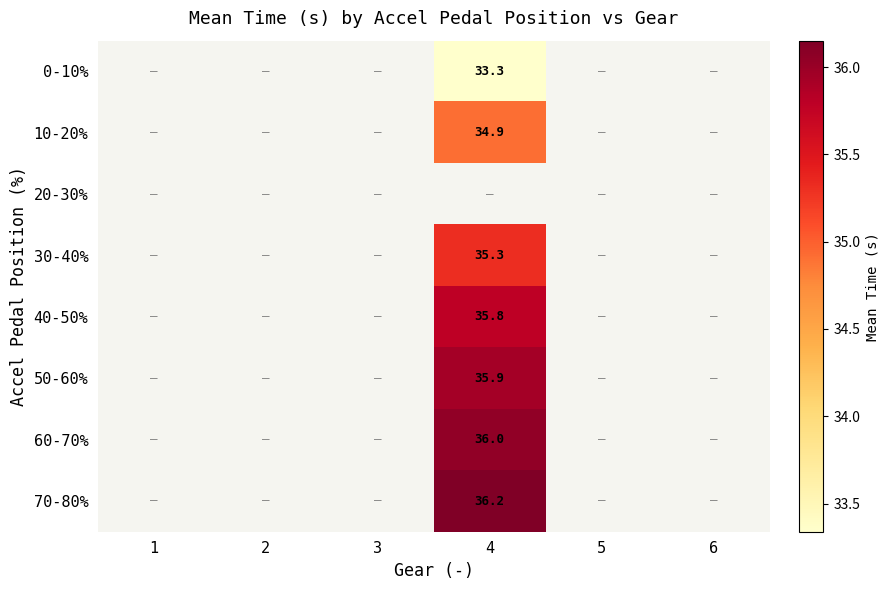

What is the minimum value shown in the chart?

33.3